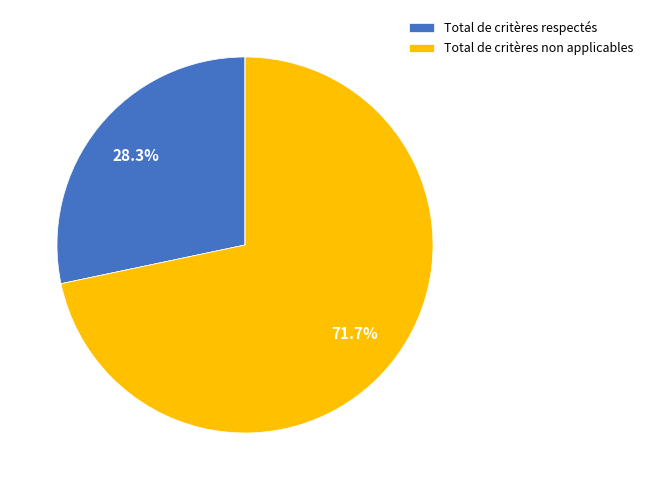

Is there a majority slice in this chart?

Yes